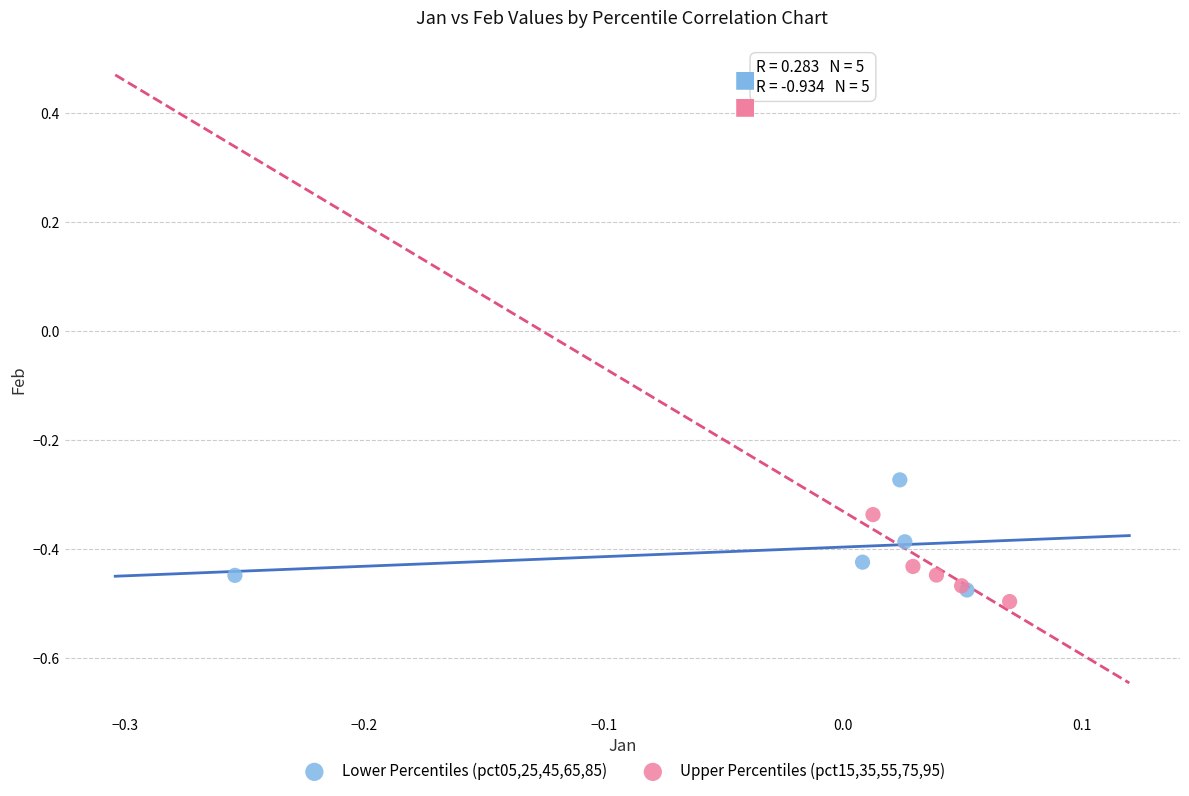

Which series contains the highest Y value?

Lower Percentiles (pct05,25,45,65,85)